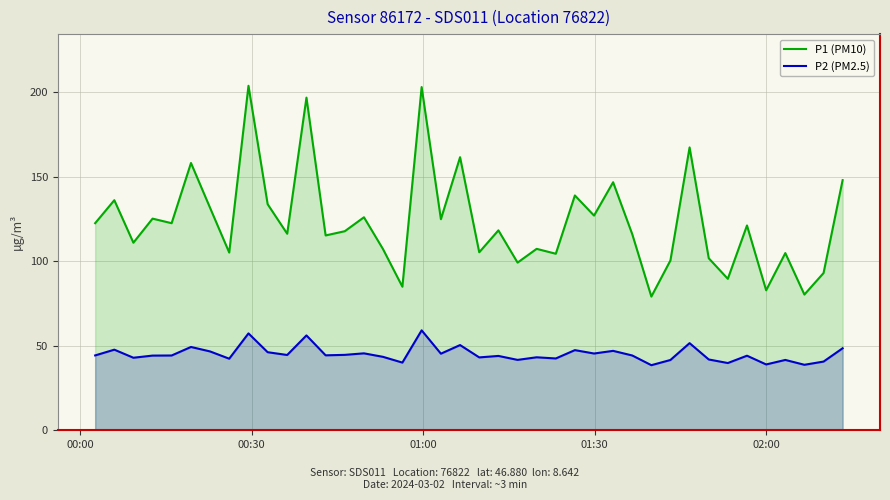

List the series in order of their overall mean, highest first.

P1 (PM10), P2 (PM2.5)